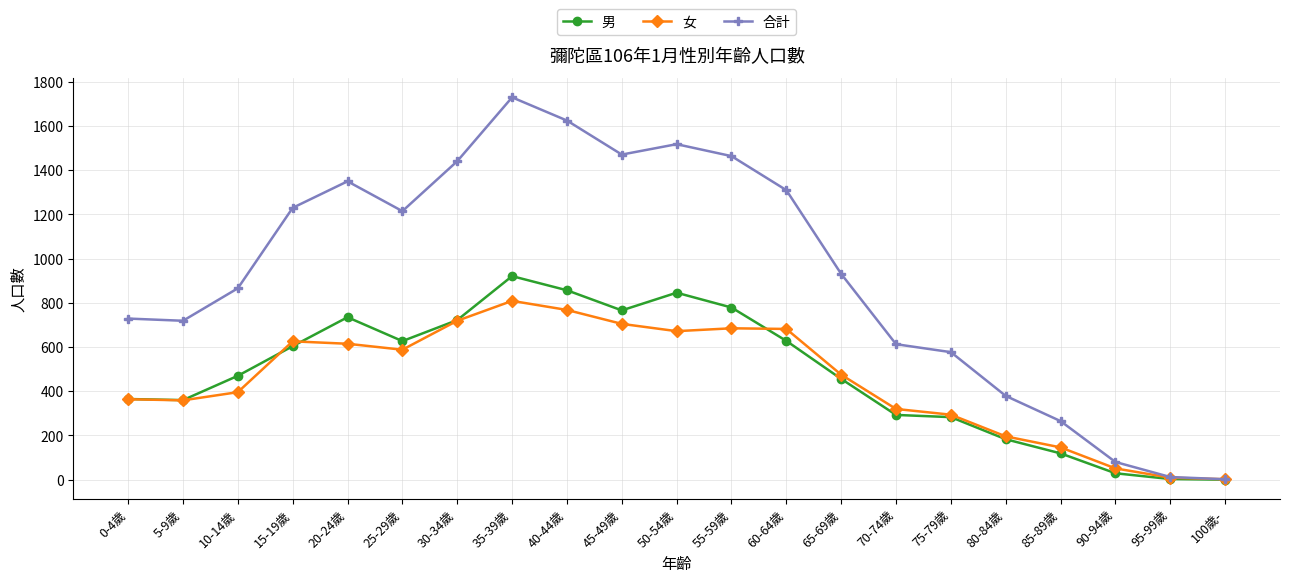

Which series has the largest total across all categories?

合計